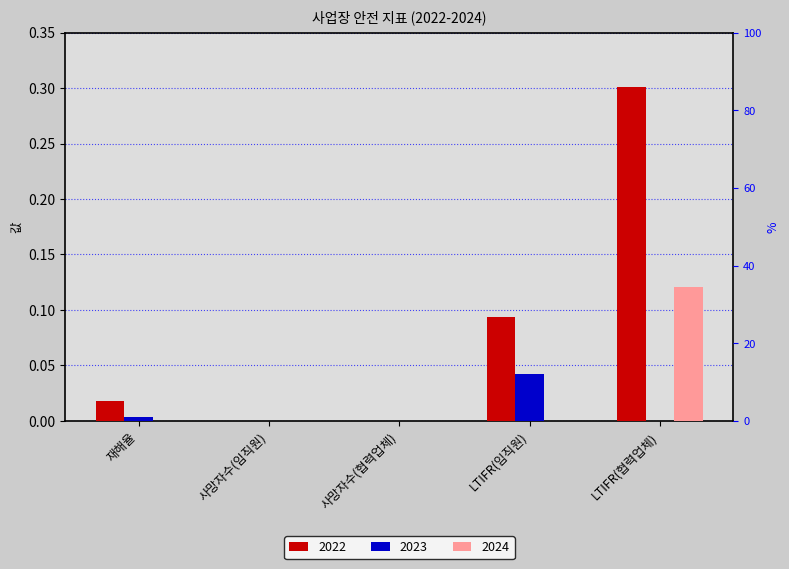

What is the difference between the maximum and second lowest values in the 2022 series?

0.3